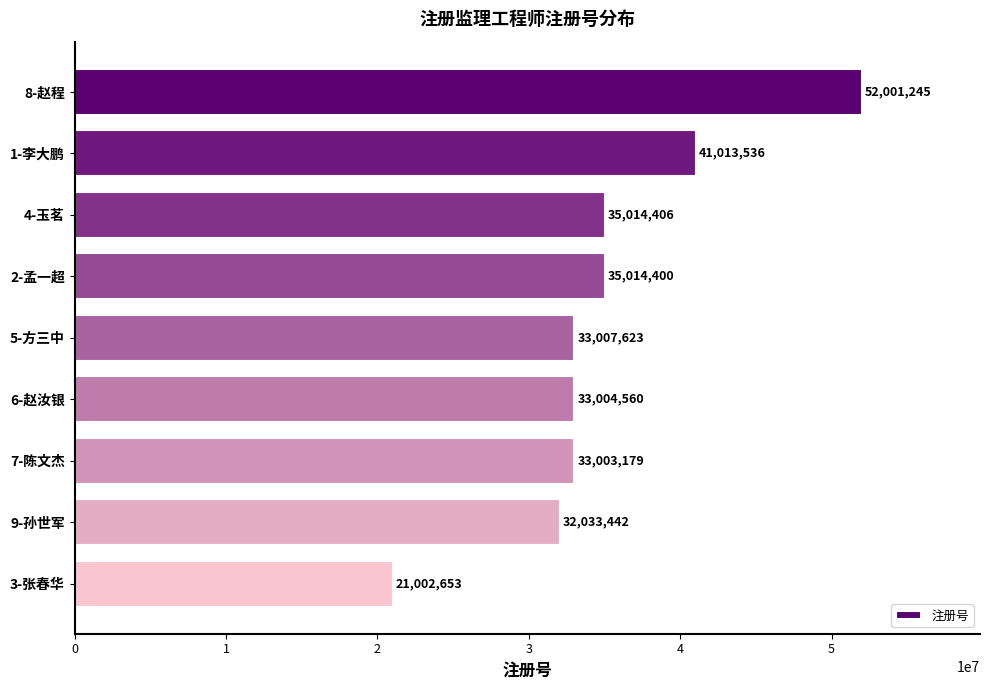

At which label is the value closest to 36501949?

4-玉茗